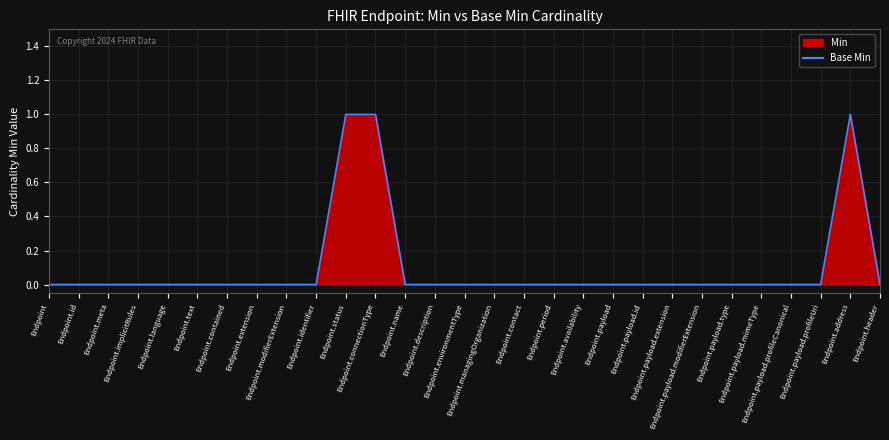

Reading left to right, what are all the values shown in this chart?

0	0	0	0	0	0	0	0	0	0	1	1	0	0	0	0	0	0	0	0	0	0	0	0	0	0	0	1	0